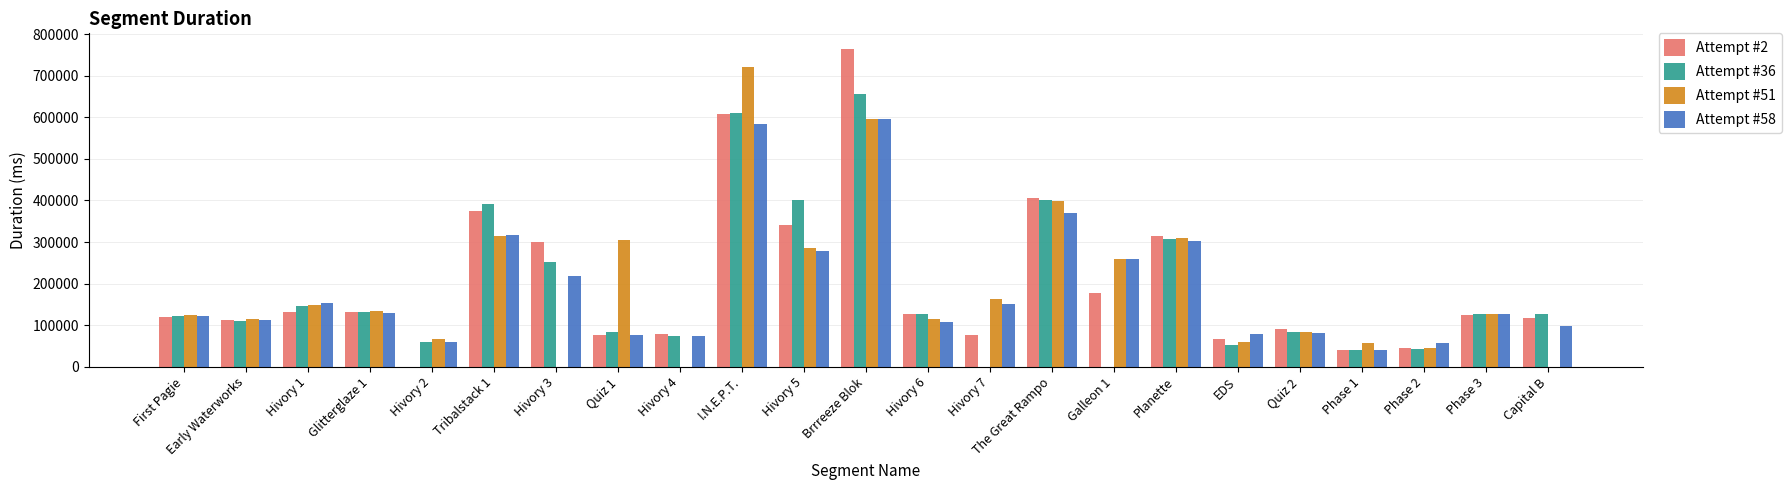

Which category has the highest value in the Attempt #36 series?

Brrreeze Blok